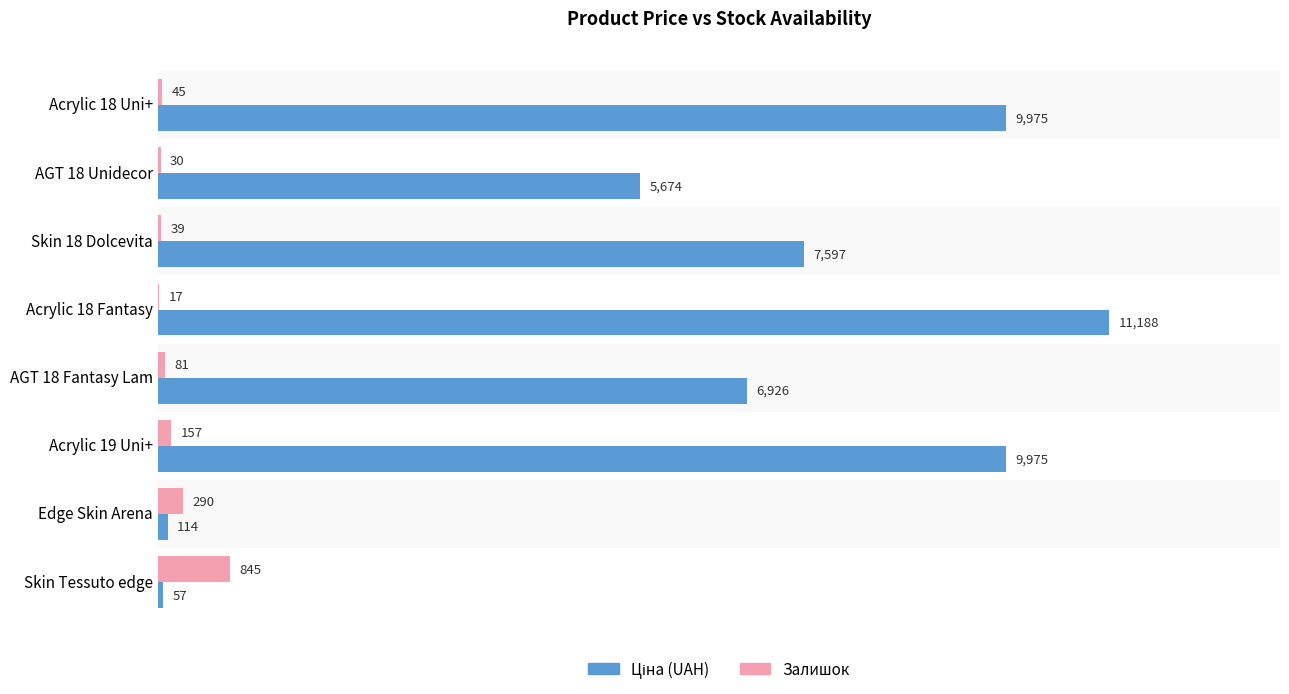

What is the maximum value for Залишок?

845.0